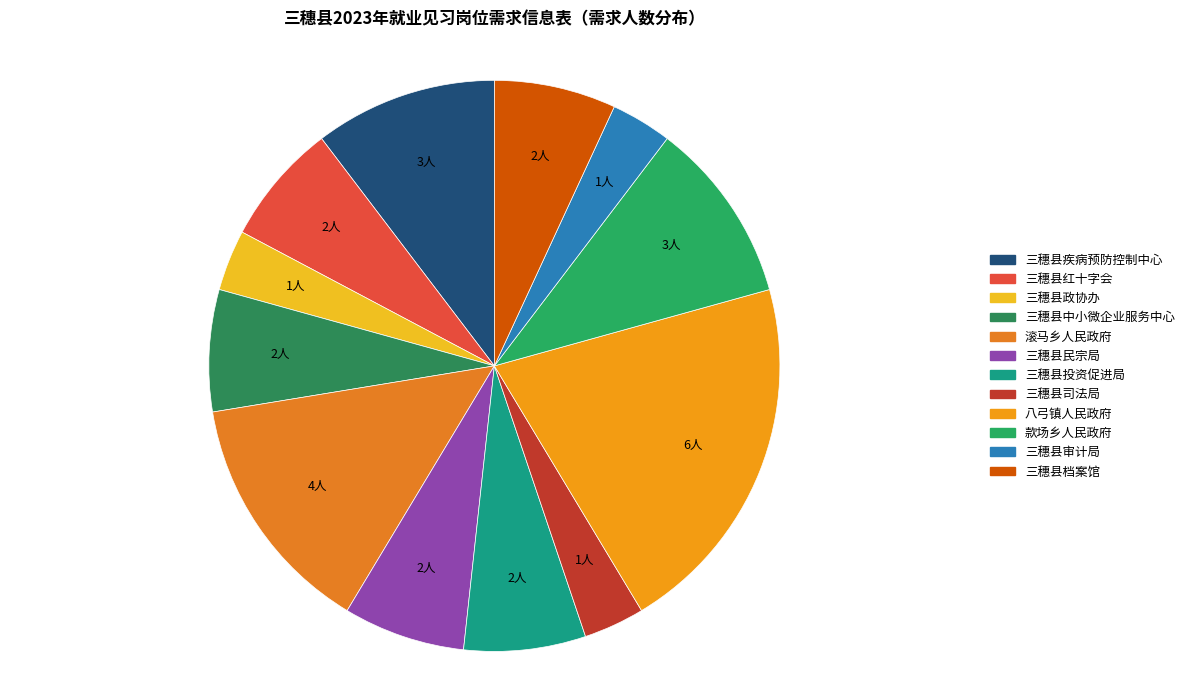

What is the smallest slice in the pie chart?

三穗县政协办